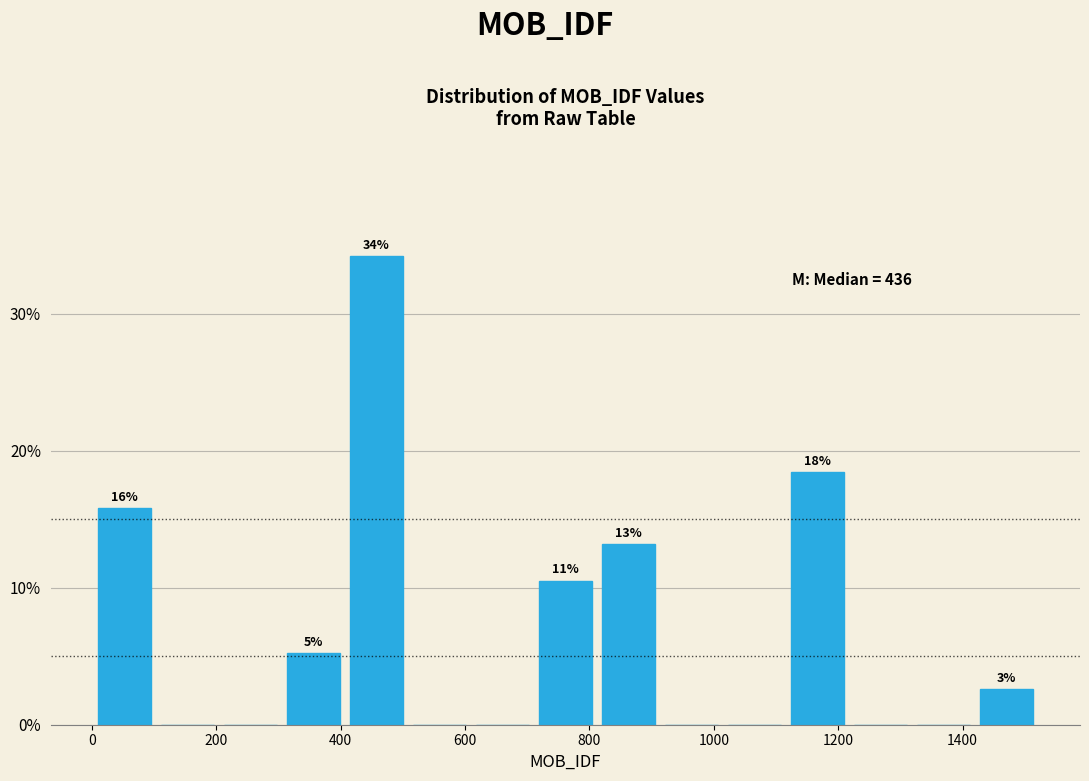

Which range on the x-axis has the tallest bar?

400 to 500